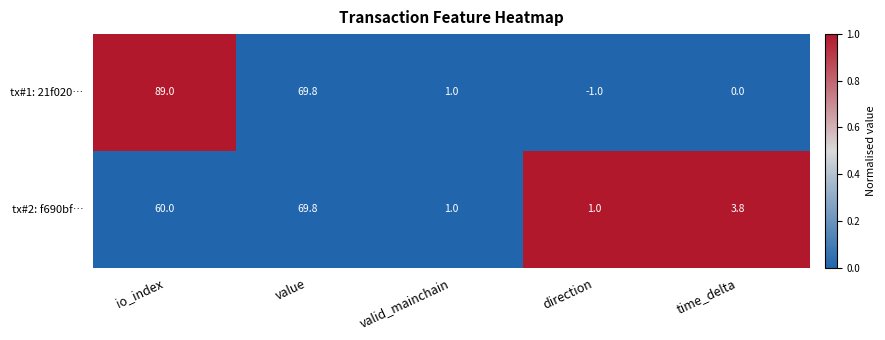

At which label does tx#2: f690bf… reach its peak?

value